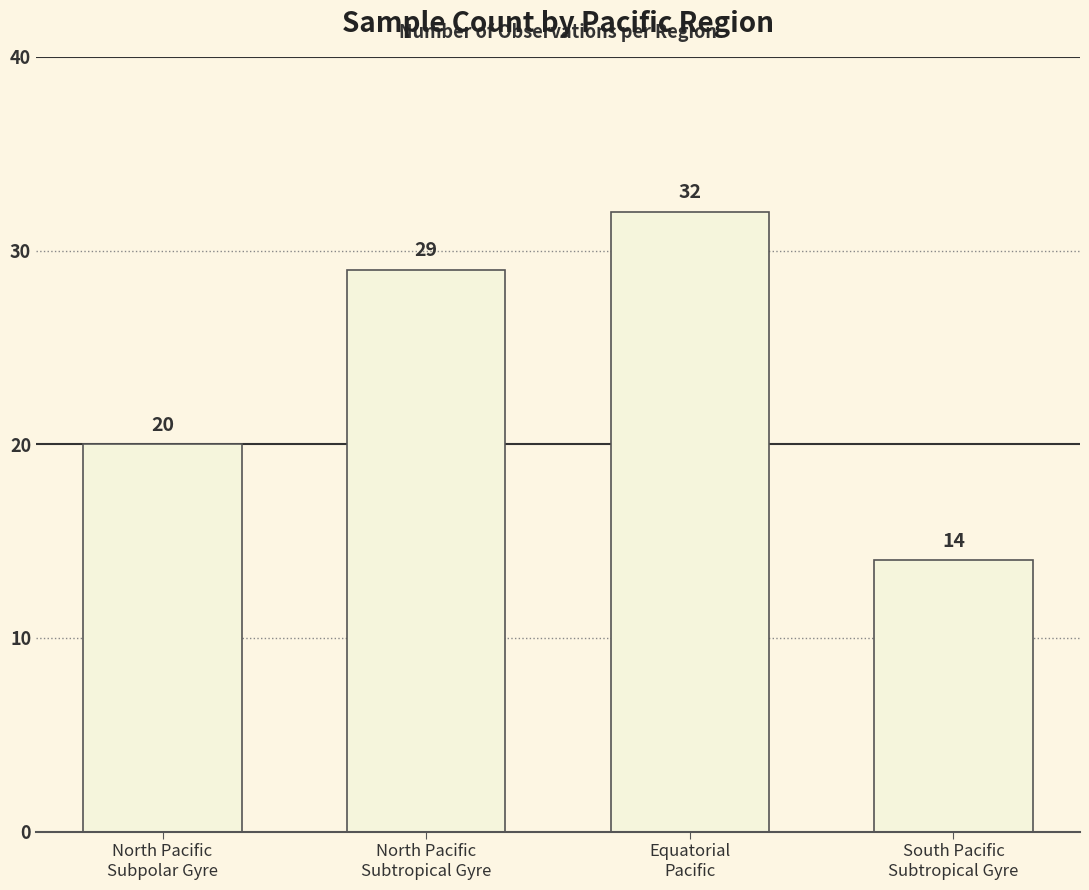

What is the smallest value displayed?

14